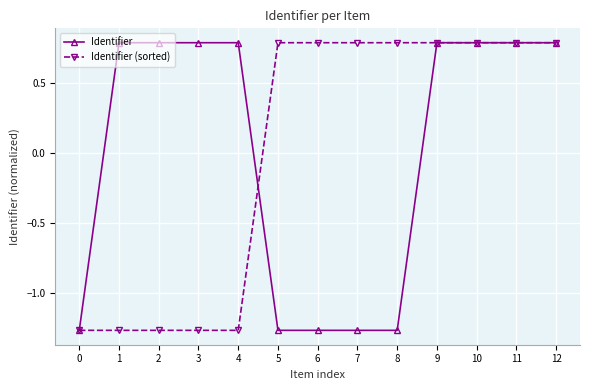

Rank the series at 7 from lowest to highest value.

Identifier, Identifier (sorted)